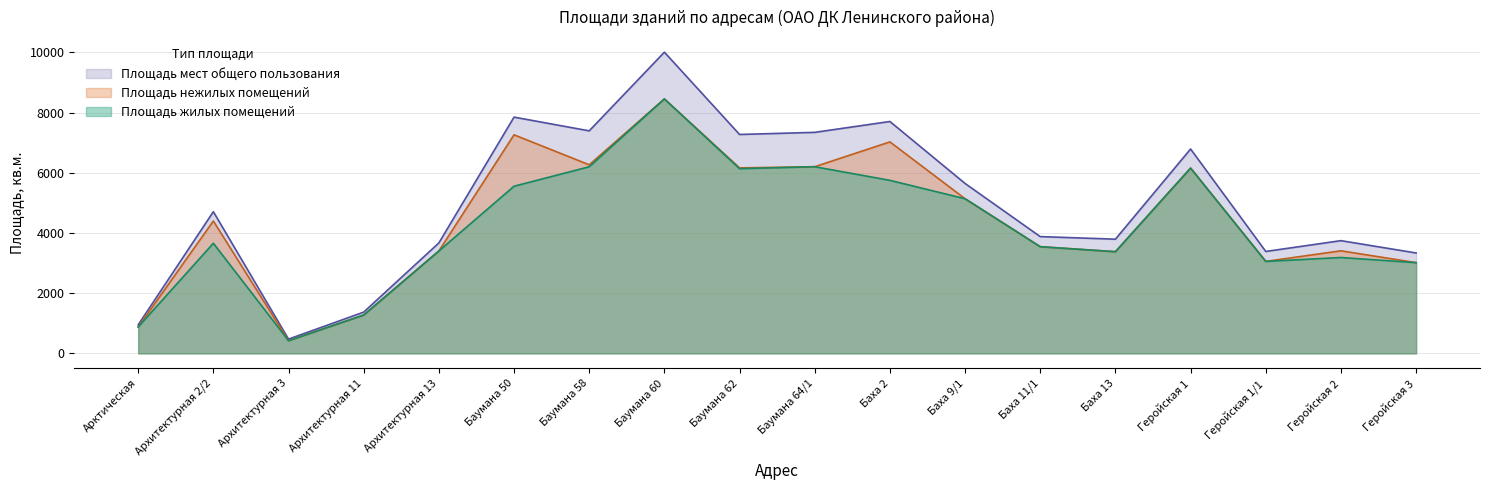

True or false: Площадь жилых помещений and Площадь мест общего пользования intersect in this chart.

False